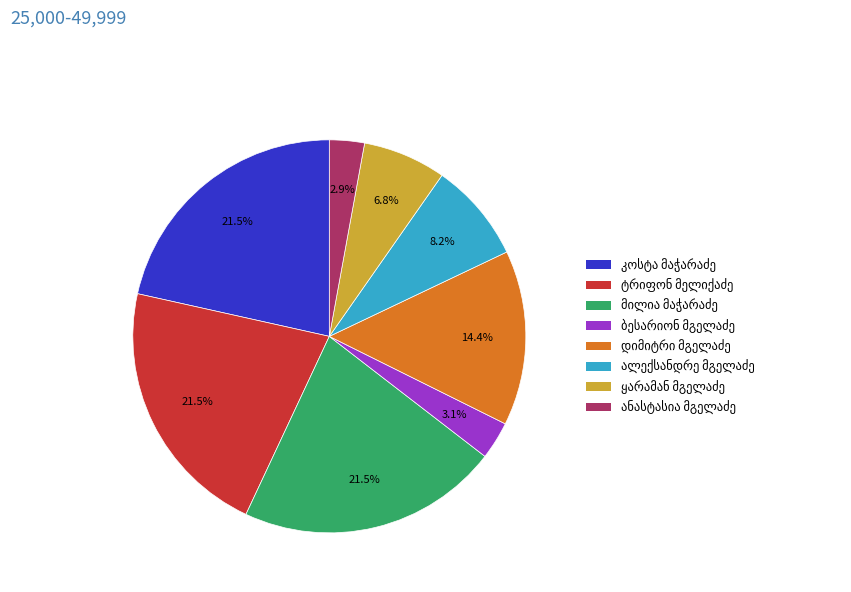

Is there any slice that represents more than half of the pie?

No